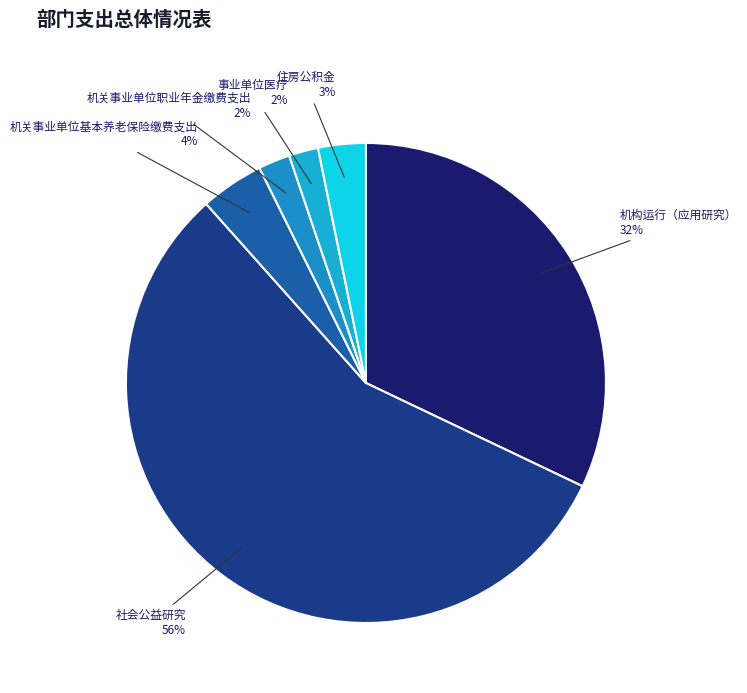

Which category has the biggest portion of the pie?

社会公益研究